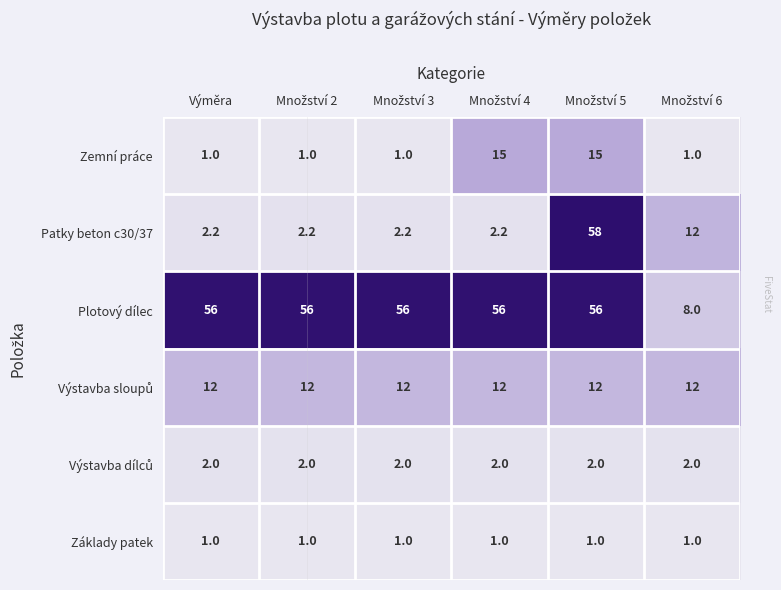

Which series has the widest spread of values?

Patky beton c30/37